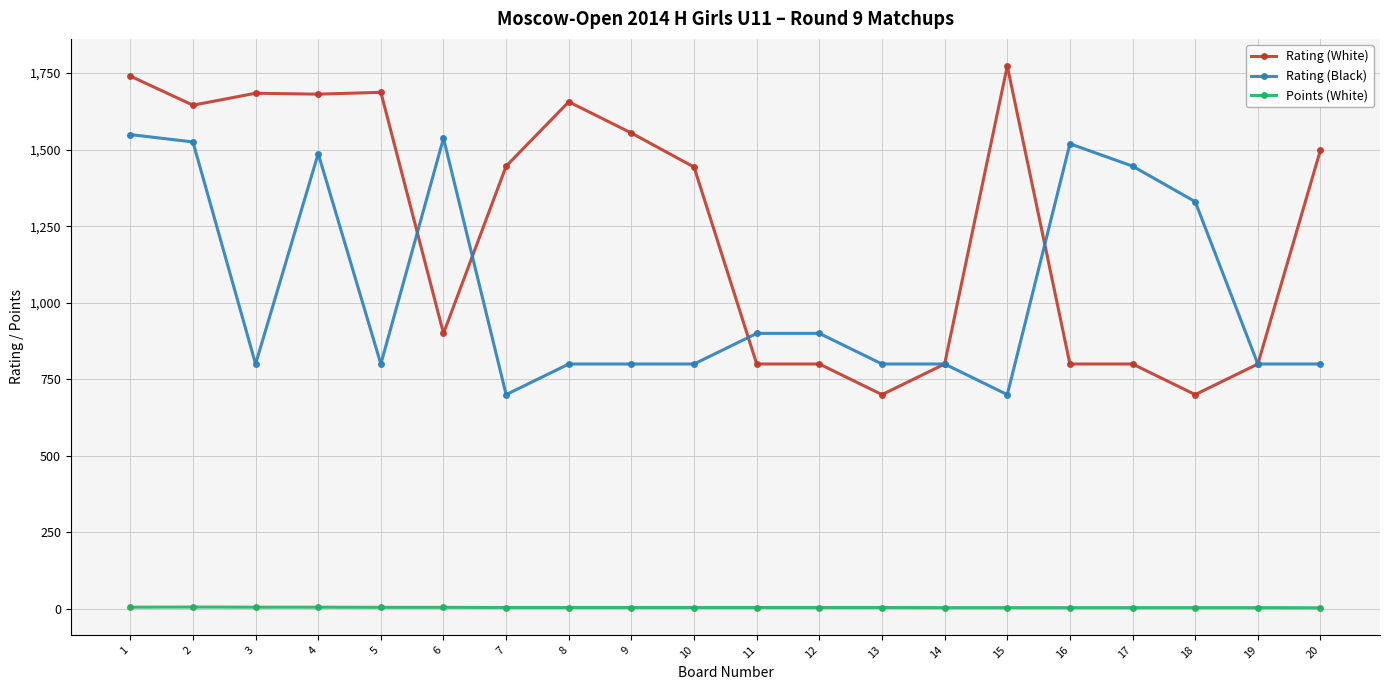

What is the total value across all series at 7?

2151.0